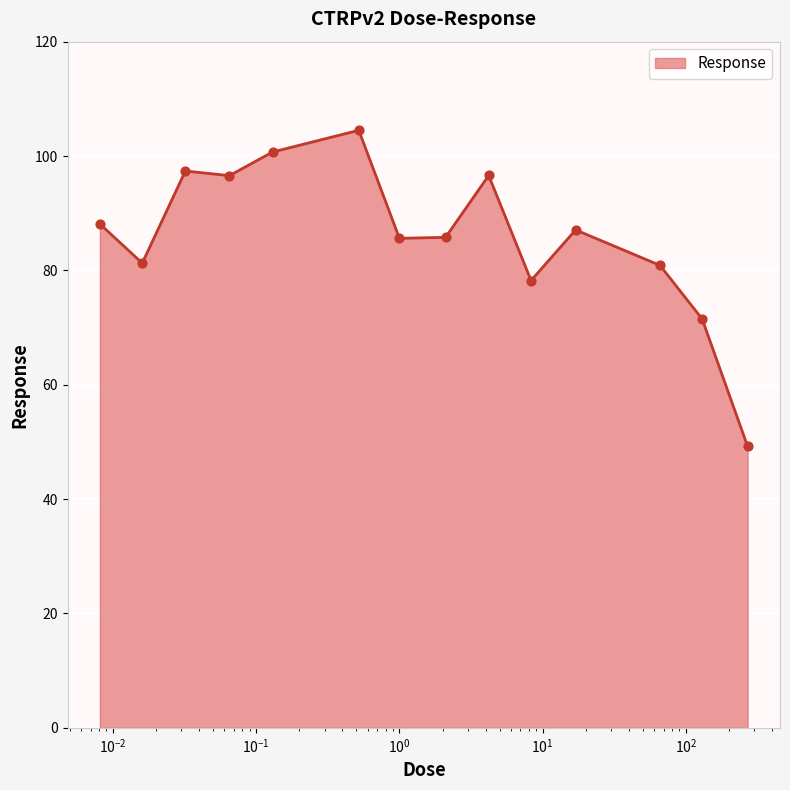

What is the smallest value displayed?

49.2